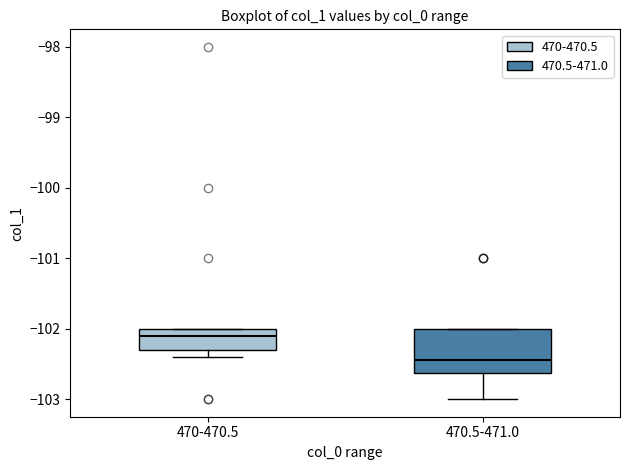

Reading left to right, transcribe this box plot: for each box, give where its median line is, the range the box spans, and where its two whiskers end, as read against the y-axis. The values are not printed on the chart, so give them approximately, as read against the axis.

470-470.5: median -102.1, box -102.3 to -102.0, whiskers -102.4 to -102.0
470.5-471.0: median -102.4, box -102.6 to -102.0, whiskers -103.0 to -102.0